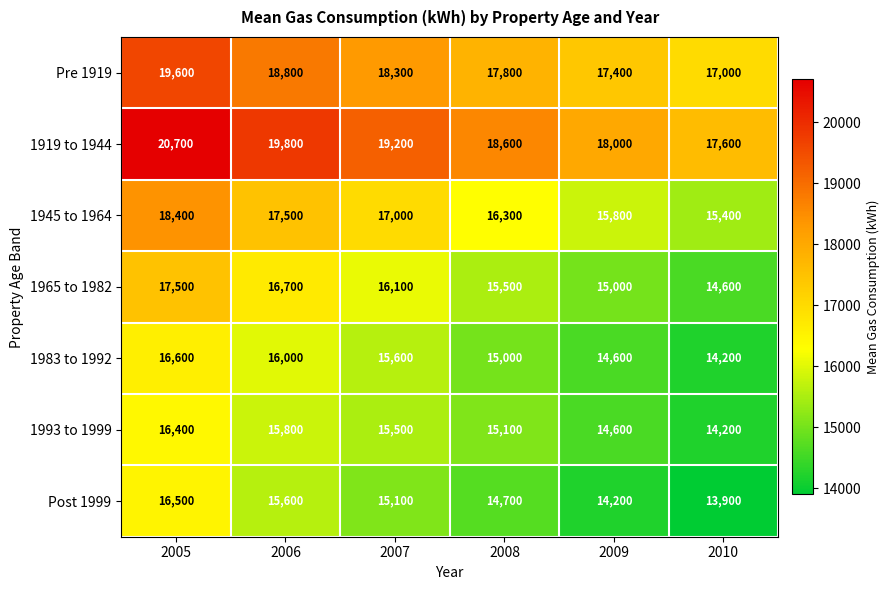

The 1983 to 1992 series shows 4922 at 2009. True or false?

False